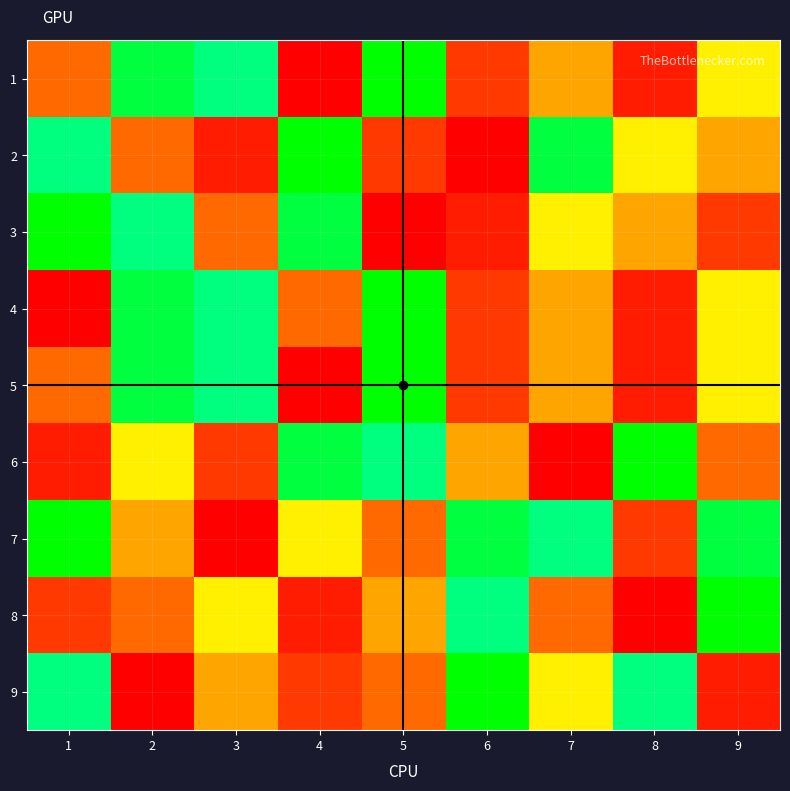

Which has a higher value, 7 or 6?

7